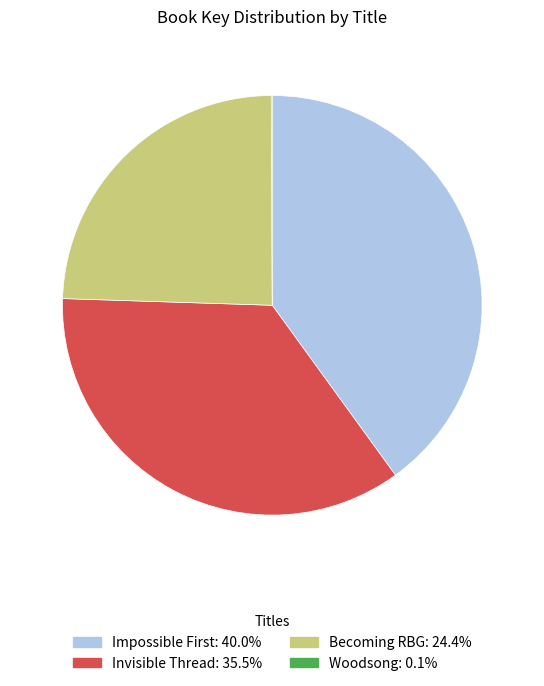

Which category has the biggest portion of the pie?

Impossible First